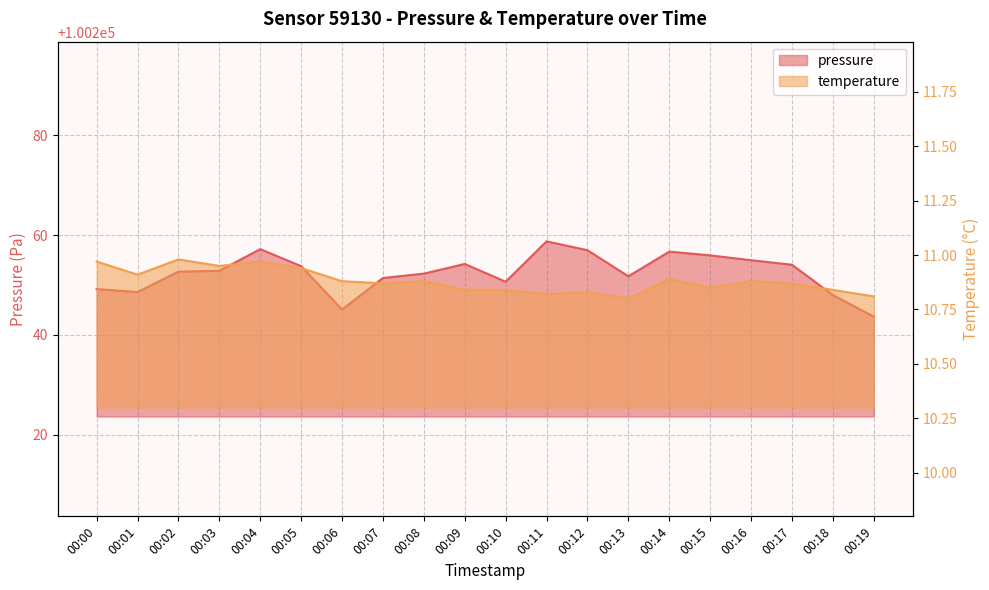

How many categories are shown in the chart?

20